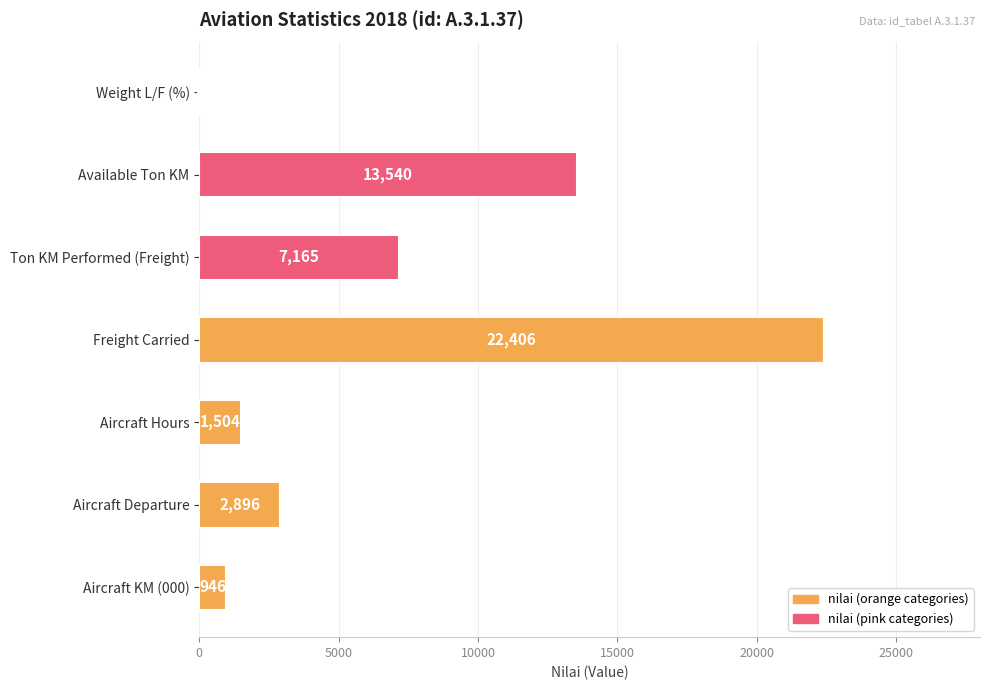

Does the chart contain stacked bars?

No